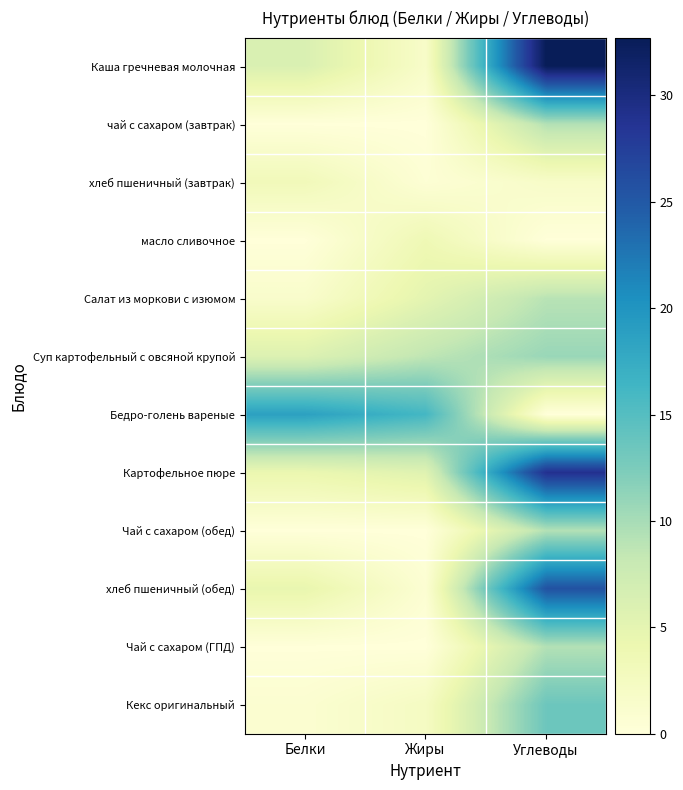

Count the number of categories in the chart.

3